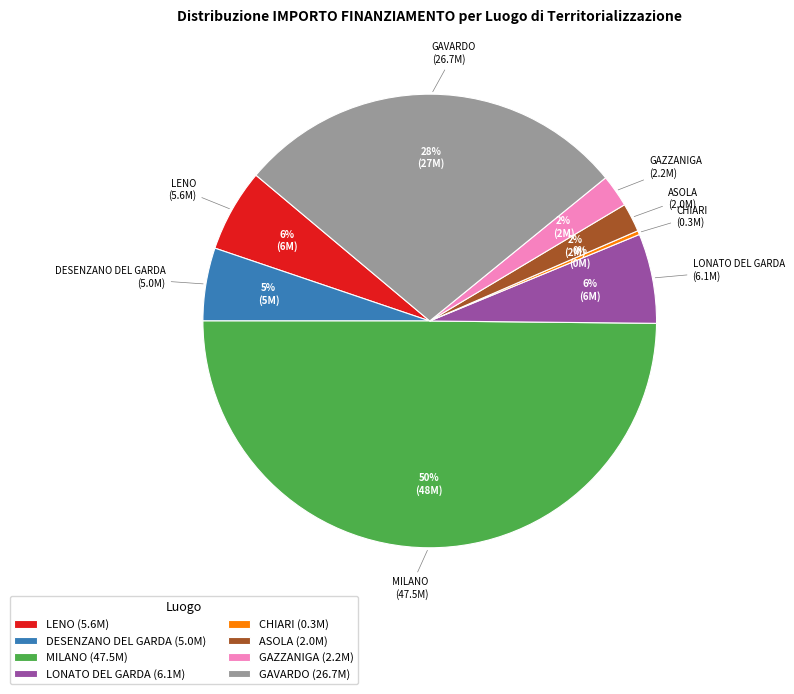

Which slice is the largest?

MILANO